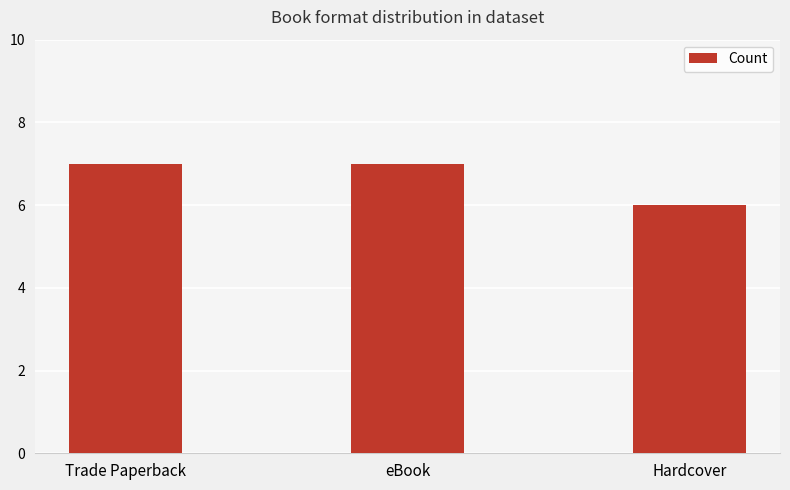

What is the label of the 2nd bar from the right?

eBook